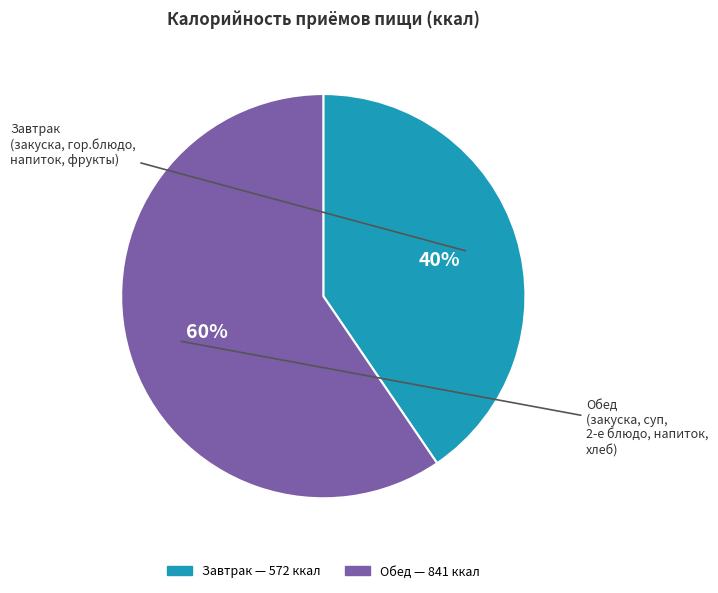

Count the number of slices in the pie.

2